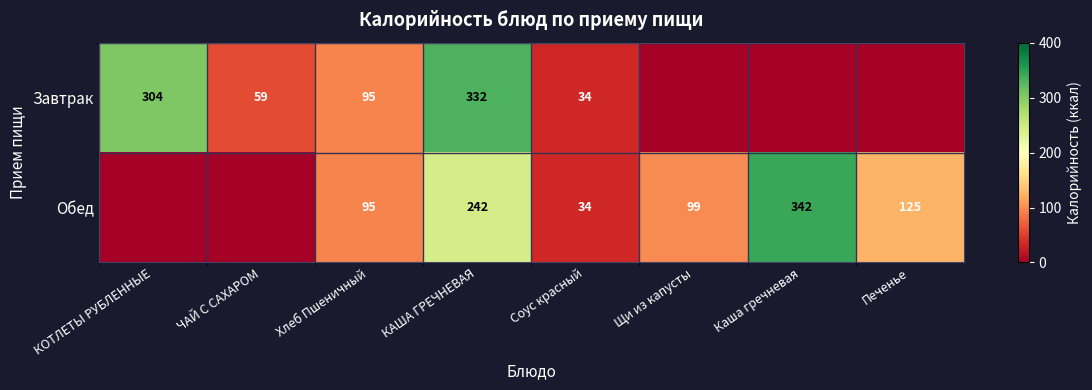

The Завтрак series shows 31 at Хлеб Пшеничный. True or false?

False